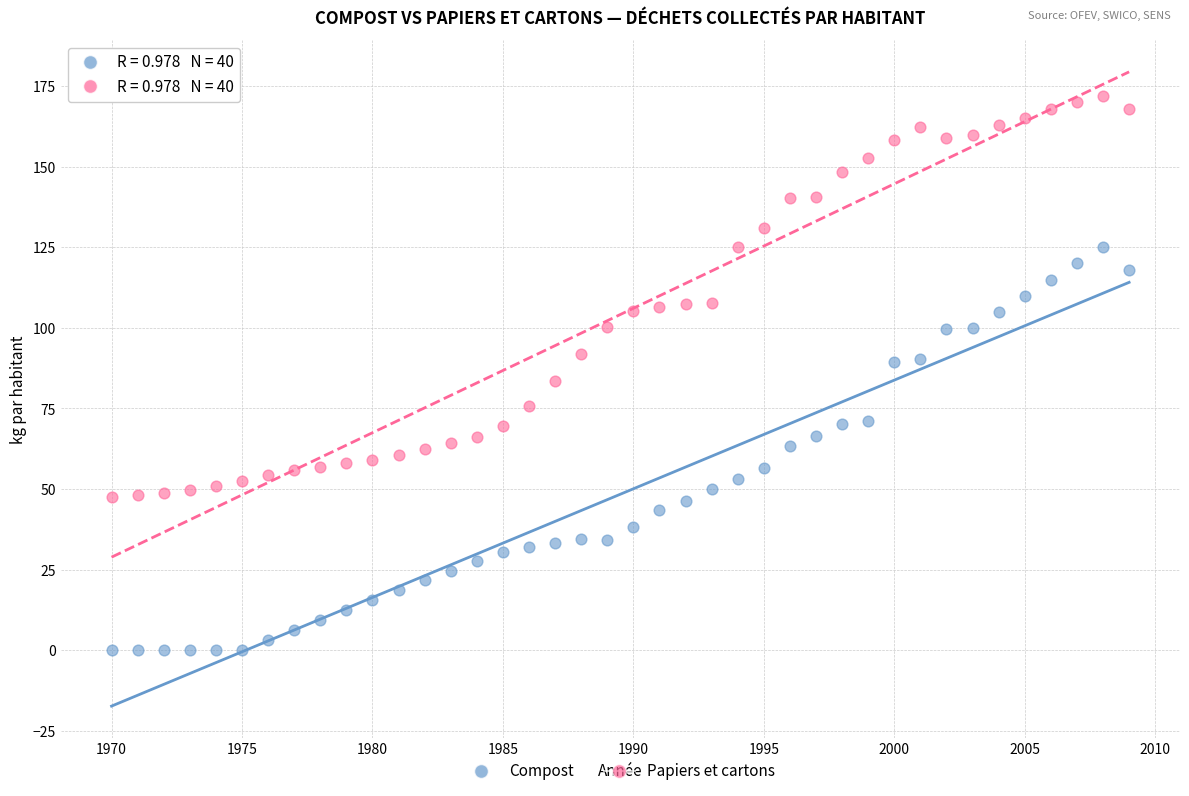

Across all data points, what is the range of Y values (max minus min)?

172.0